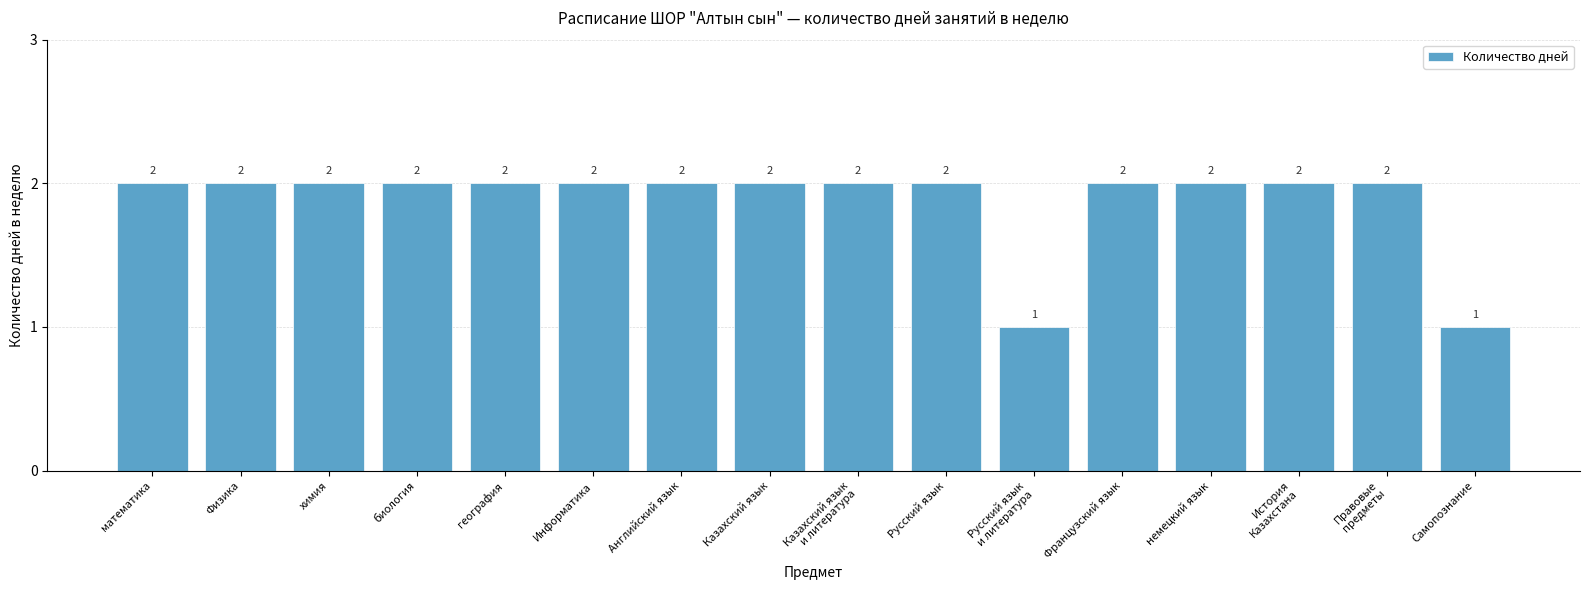

True or false: the data shows 2 at математика.

True